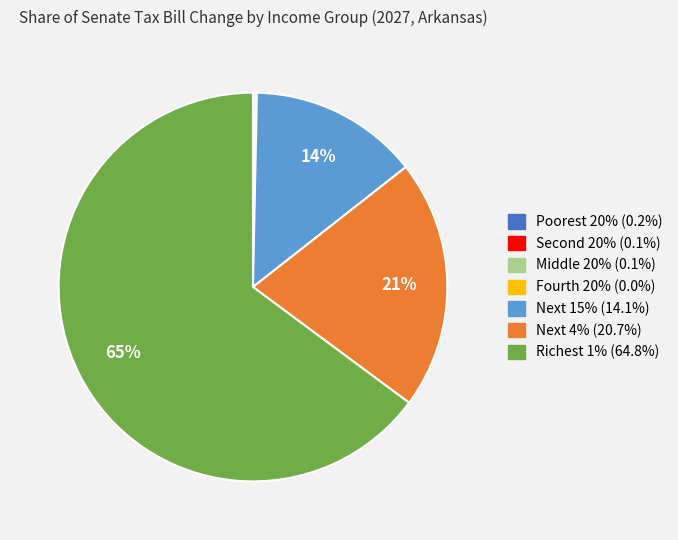

Is it true that Richest 1% is 54% of the pie?

False